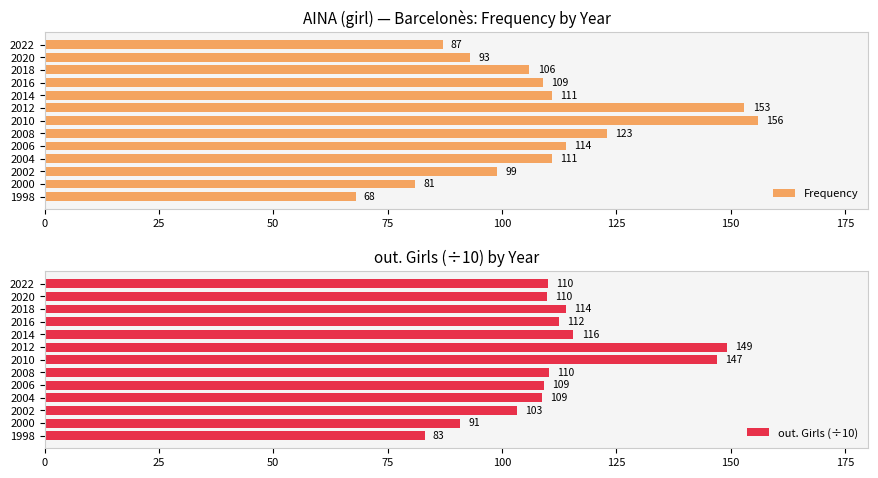

Does the chart contain any negative values?

No